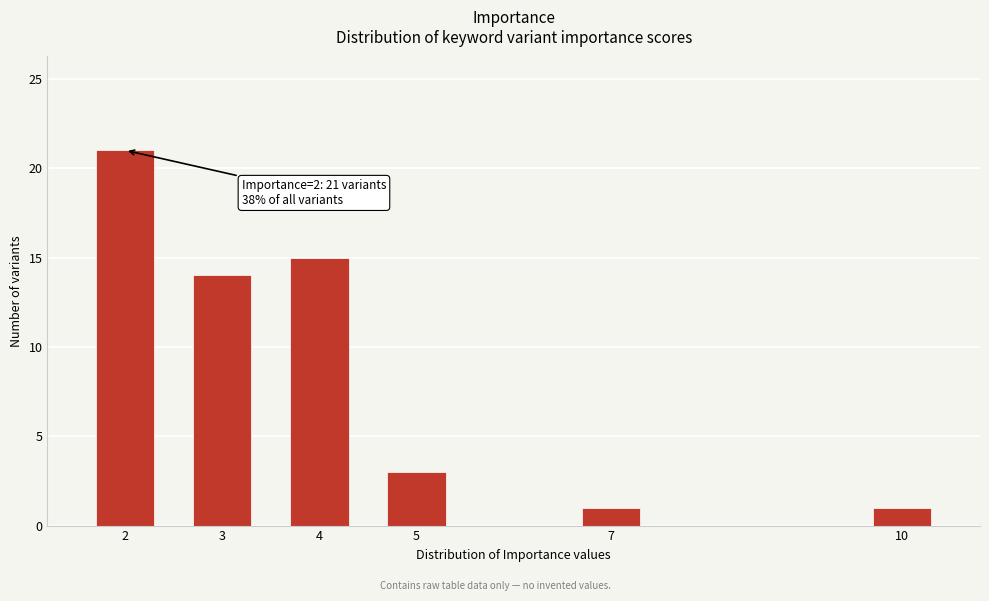

Reading left to right, transcribe all the data shown in this chart.

2=21	3=14	4=15	5=3	7=1	10=1